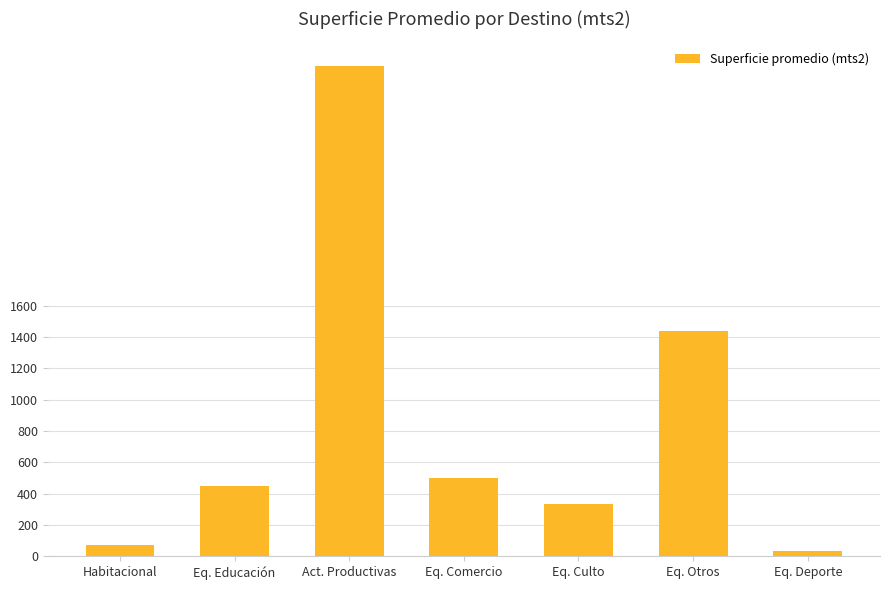

Which has a higher value, Eq. Comercio or Eq. Otros?

Eq. Otros